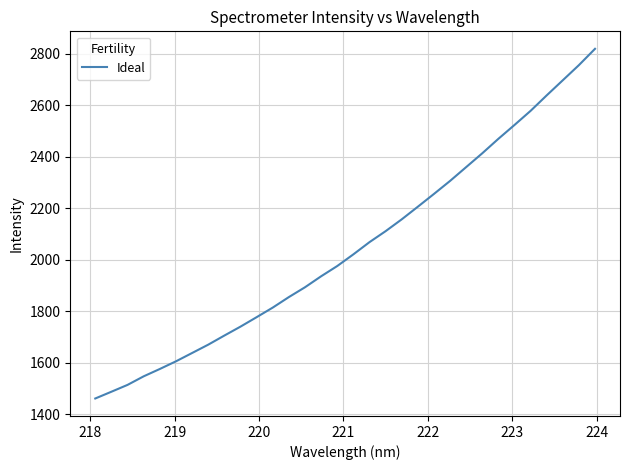

What is the difference between the maximum and minimum values?

1357.2